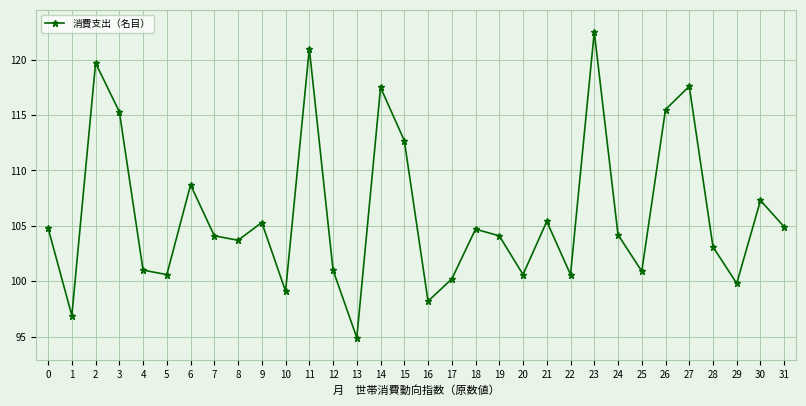

Does the chart display data point markers on the line(s)?

Yes